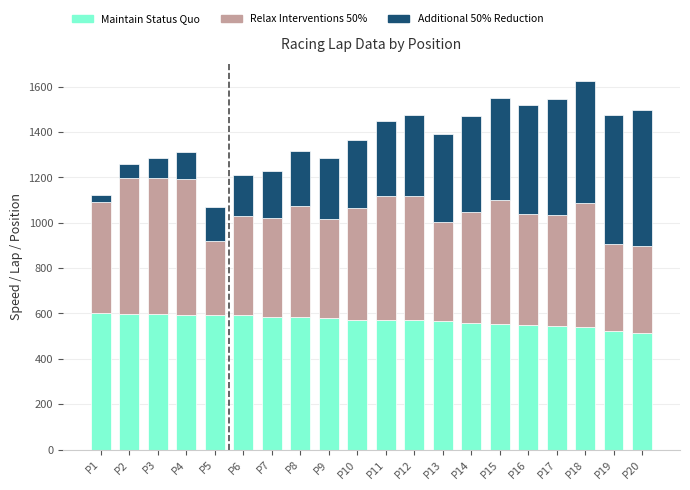

What are all the series names shown in the legend?

Maintain Status Quo, Relax Interventions 50%, Additional 50% Reduction